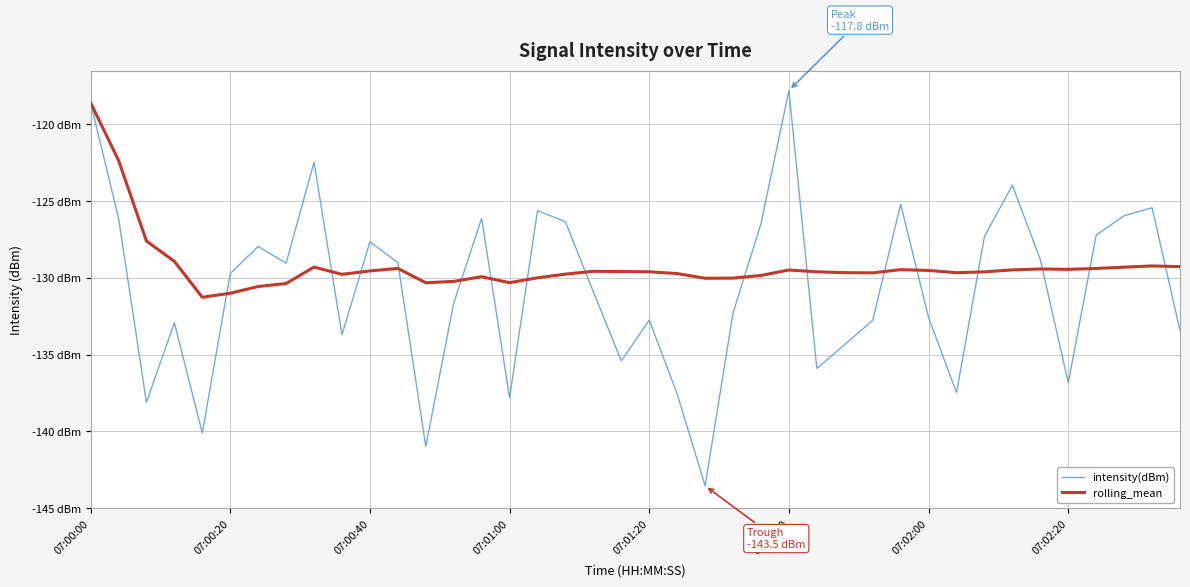

What are all the series names shown in the legend?

intensity(dBm), rolling_mean